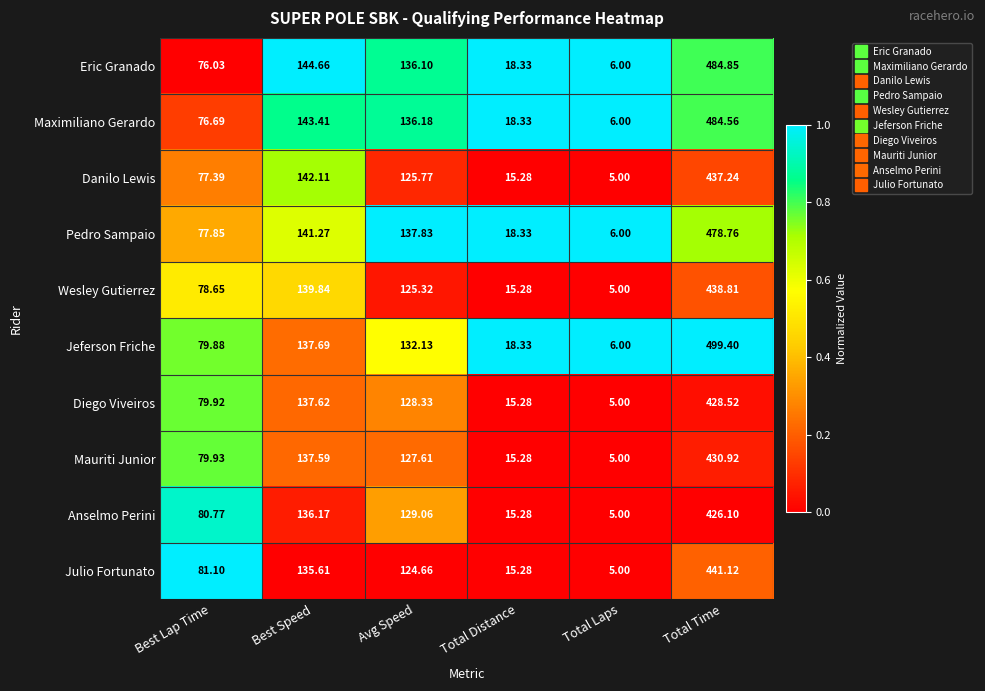

Between Best Lap Time and Total Laps, which series saw the biggest shift?

Julio Fortunato